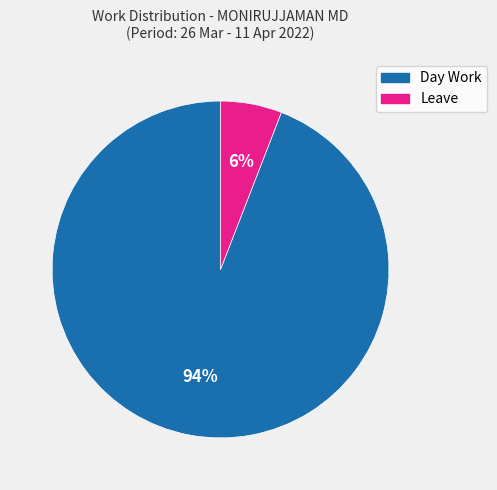

Combined, do Day Work and Leave account for over 50%?

Yes